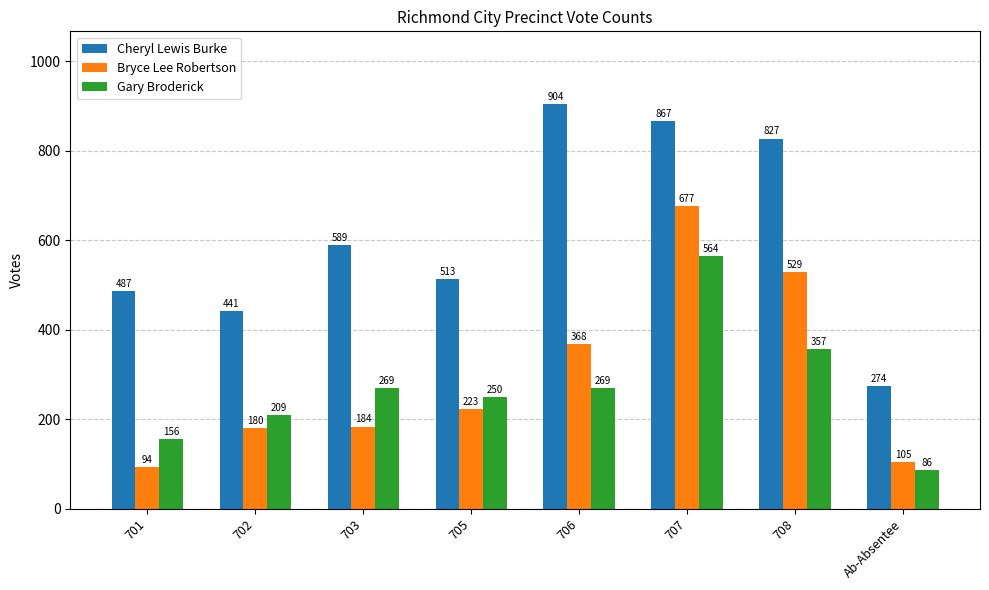

What is the sum of the Cheryl Lewis Burke values at 703 and 708?

1416